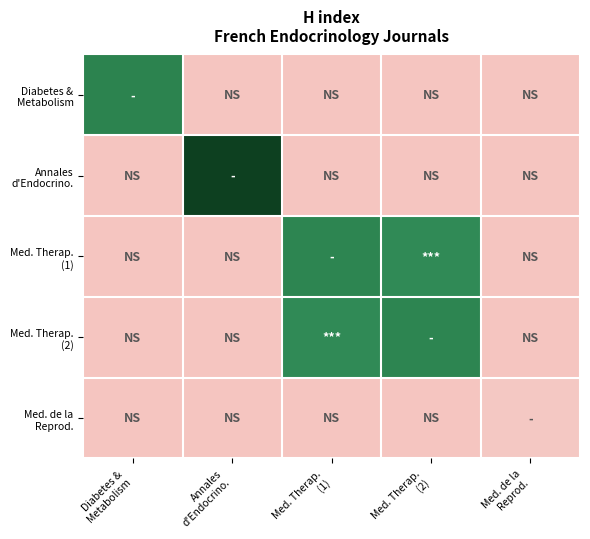

How many categories are shown in the chart?

5